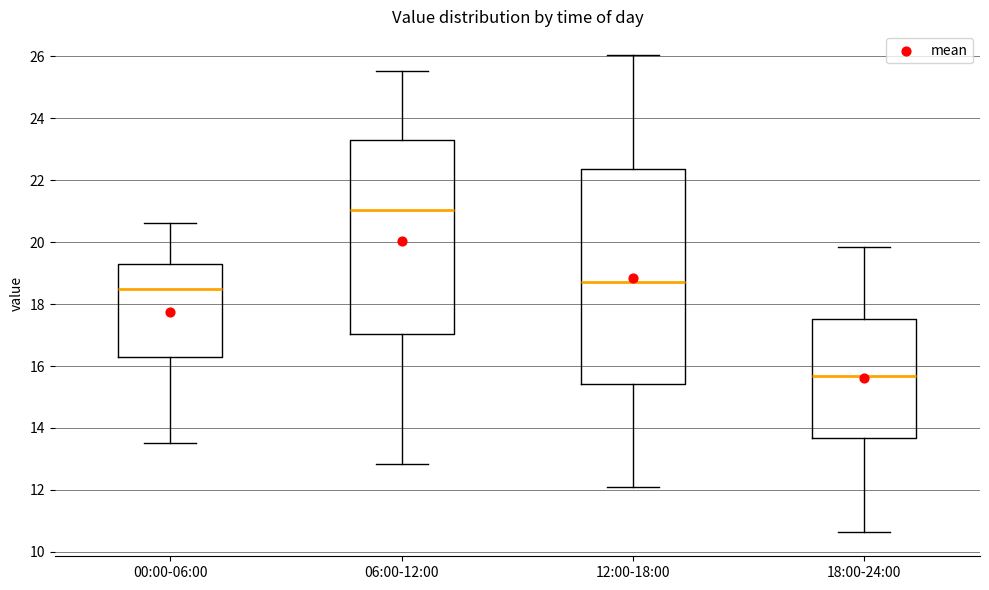

Comparing the boxes themselves (not the whiskers), which one is the tallest?

12:00-18:00